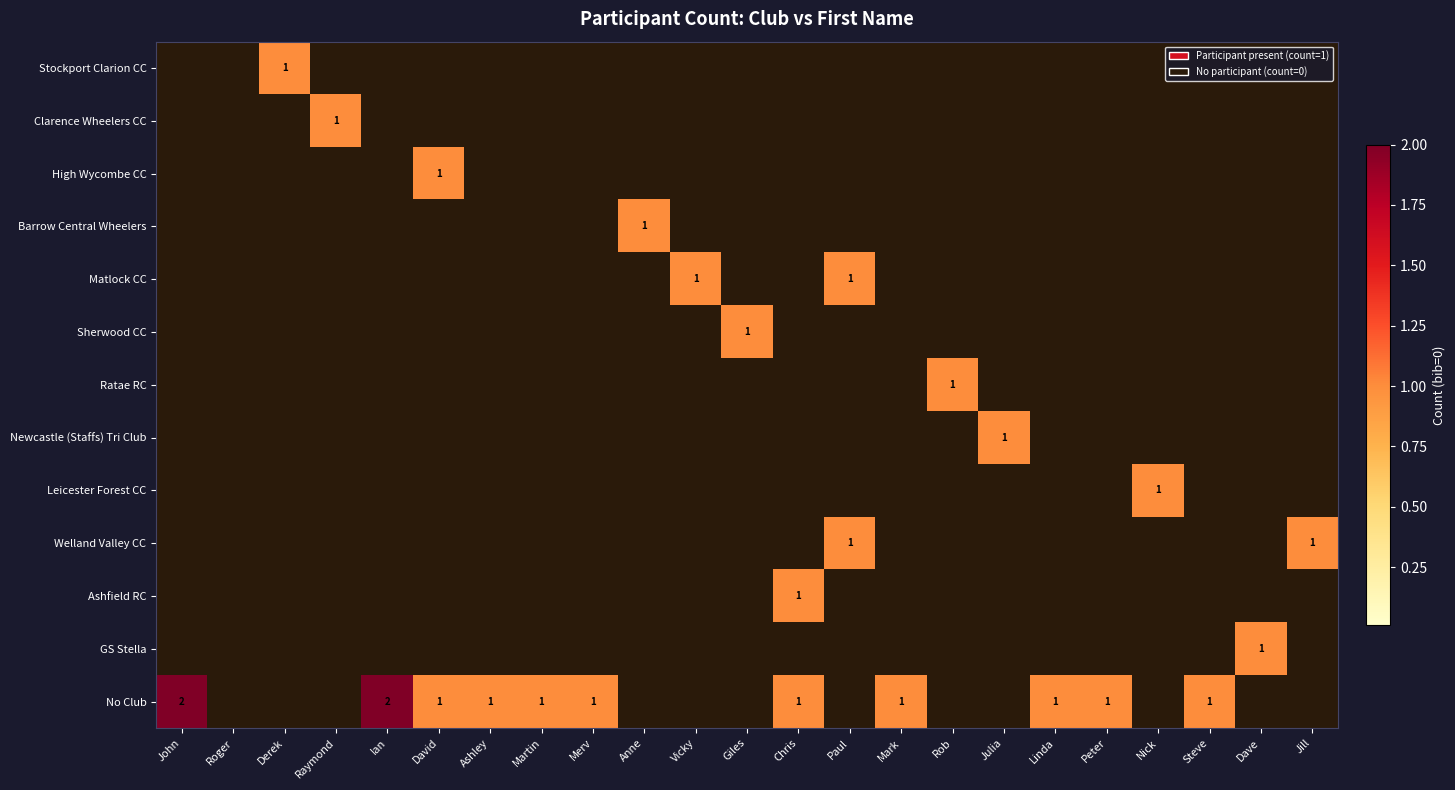

True or false: No Club has a value of 3 at John.

False